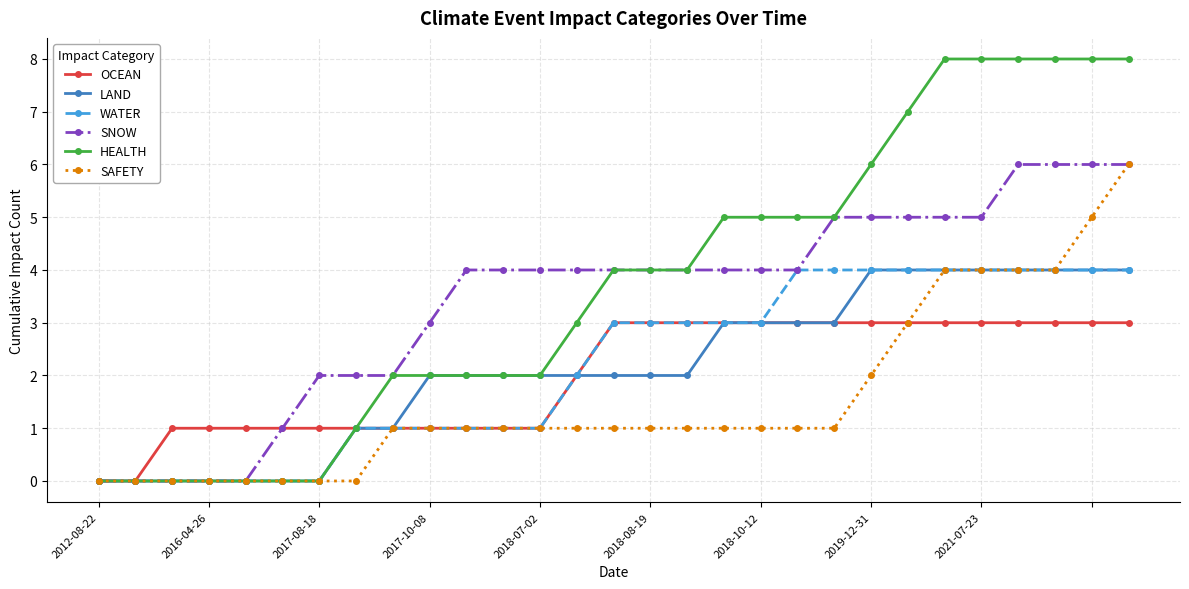

Which series has the largest range (max minus min)?

HEALTH